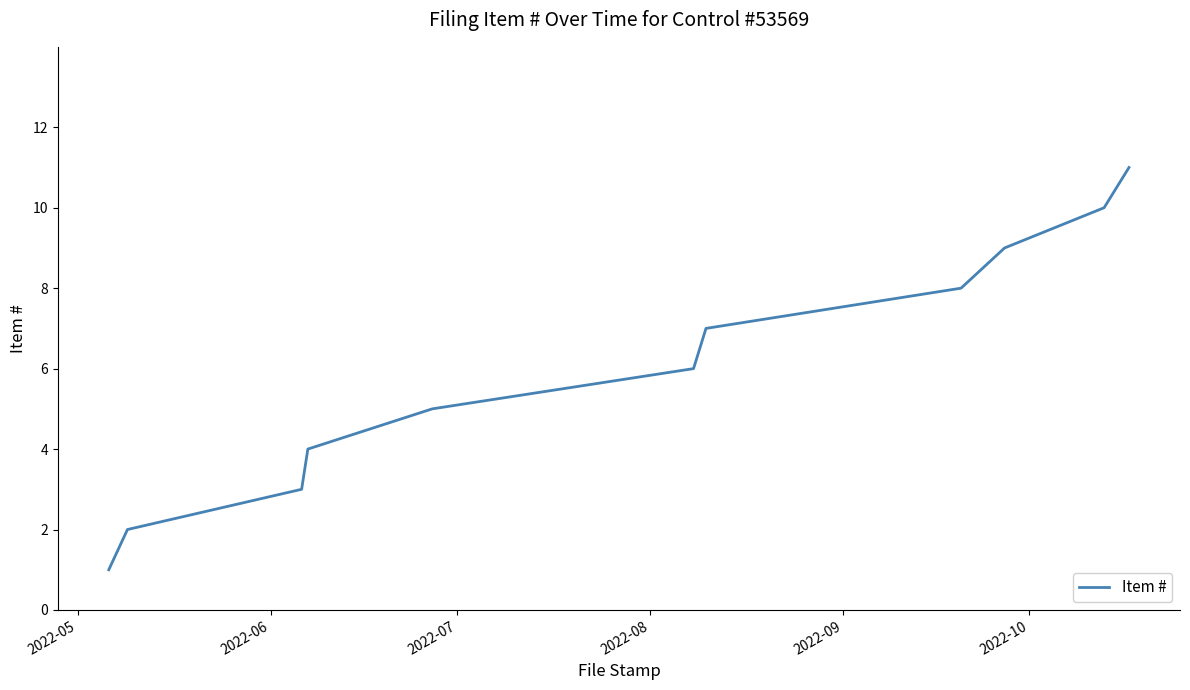

What is the greatest value displayed?

11